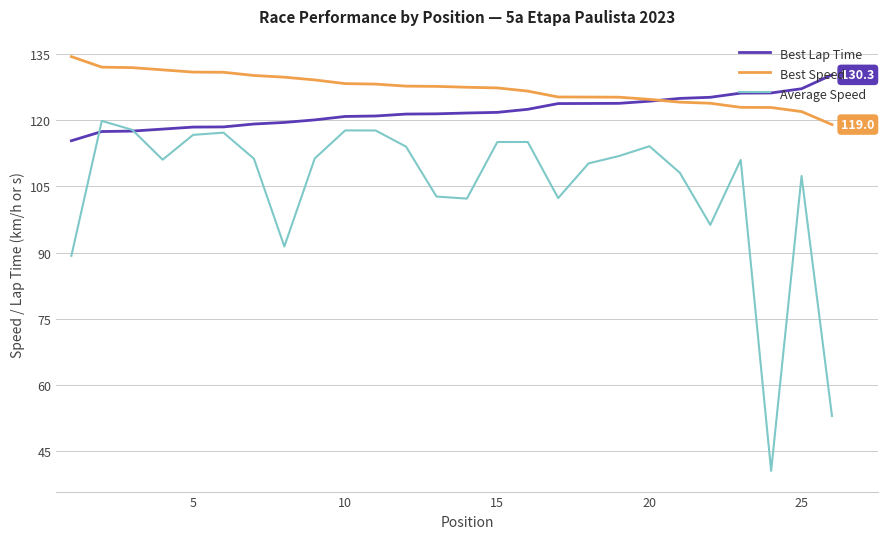

Does the chart have visible grid lines?

Yes